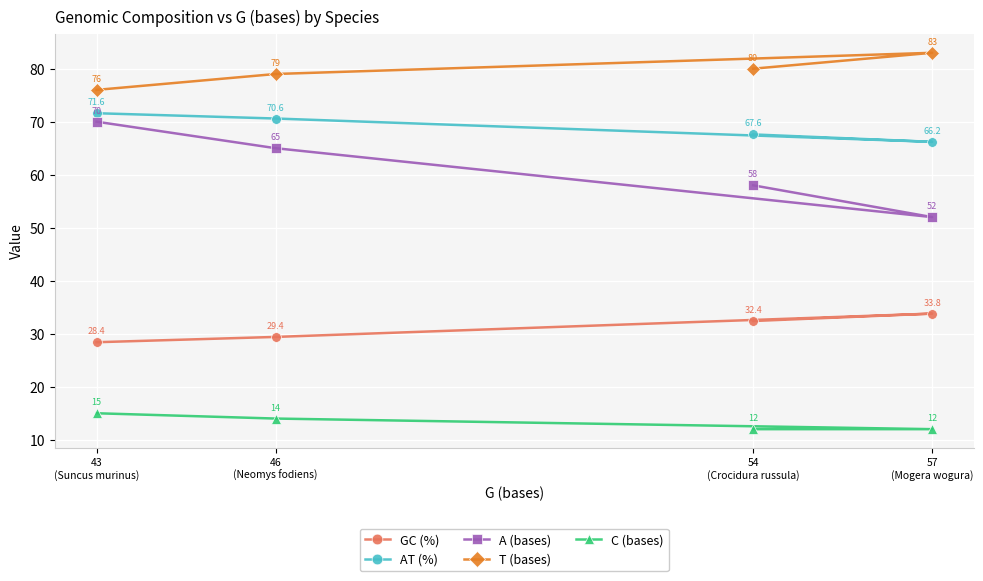

Which has a higher value, 43
(Suncus murinus) or 57
(Mogera wogura)?

57
(Mogera wogura)